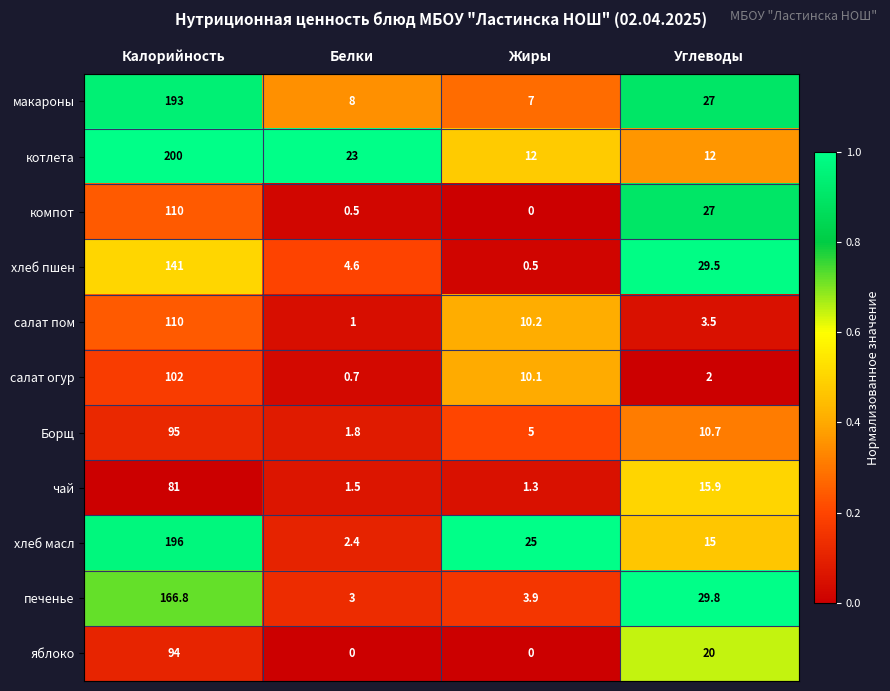

Rank the categories by салат пом value from lowest to highest.

Белки, Углеводы, Жиры, Калорийность